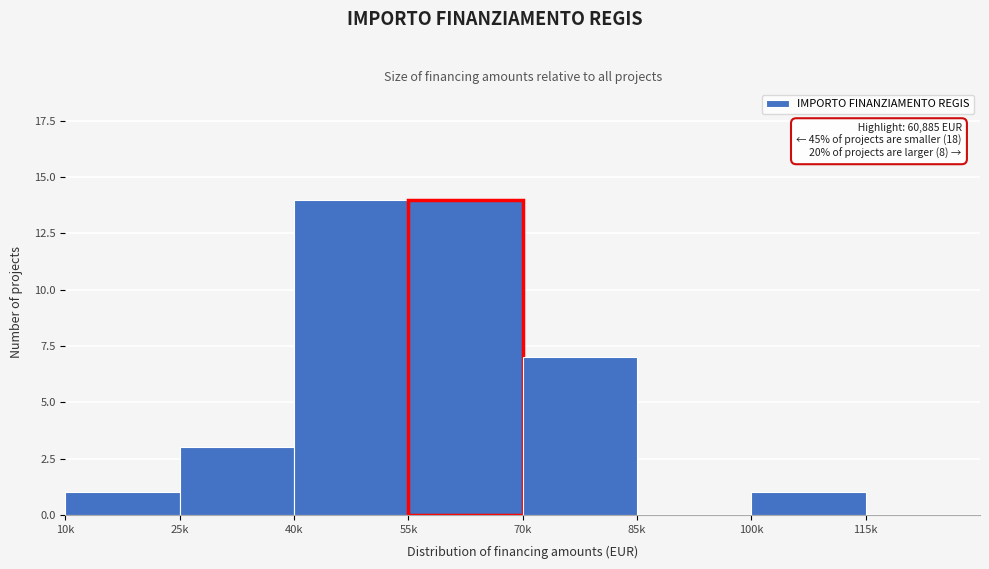

Reading right to left, transcribe all the data shown in this chart.

115k=0	100k=1	85k=0	70k=7	55k=14	40k=14	25k=3	10k=1